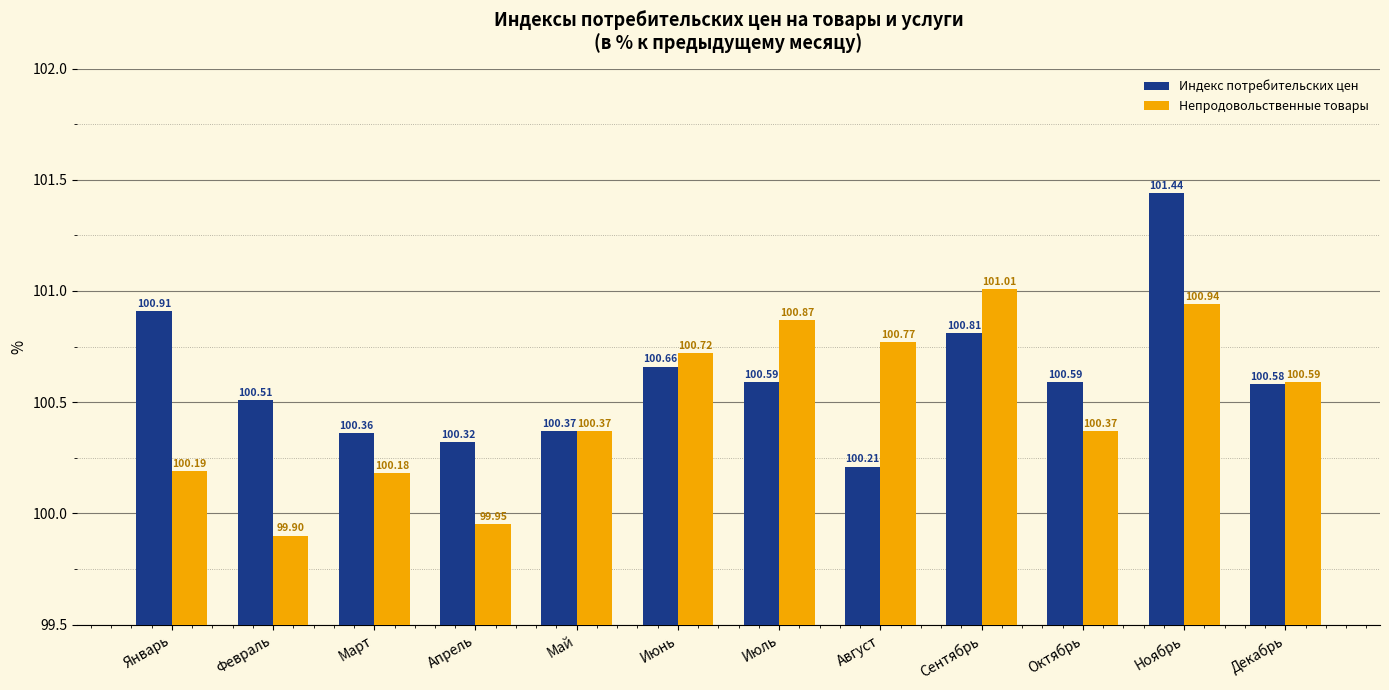

What position from the left is Май?

5